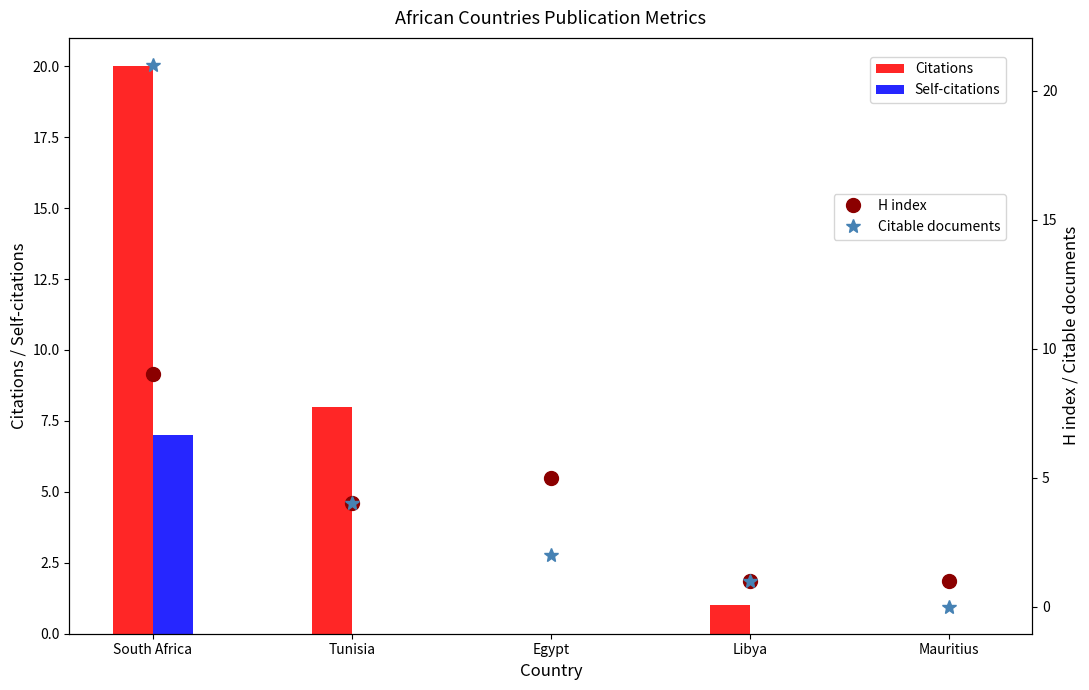

Reading left to right, what are all the values shown in this chart?

Citations: 20	8	0	1	0
Self-citations: 7	0	0	0	0
H index: 9	4	5	1	1
Citable documents: 21	4	2	1	0